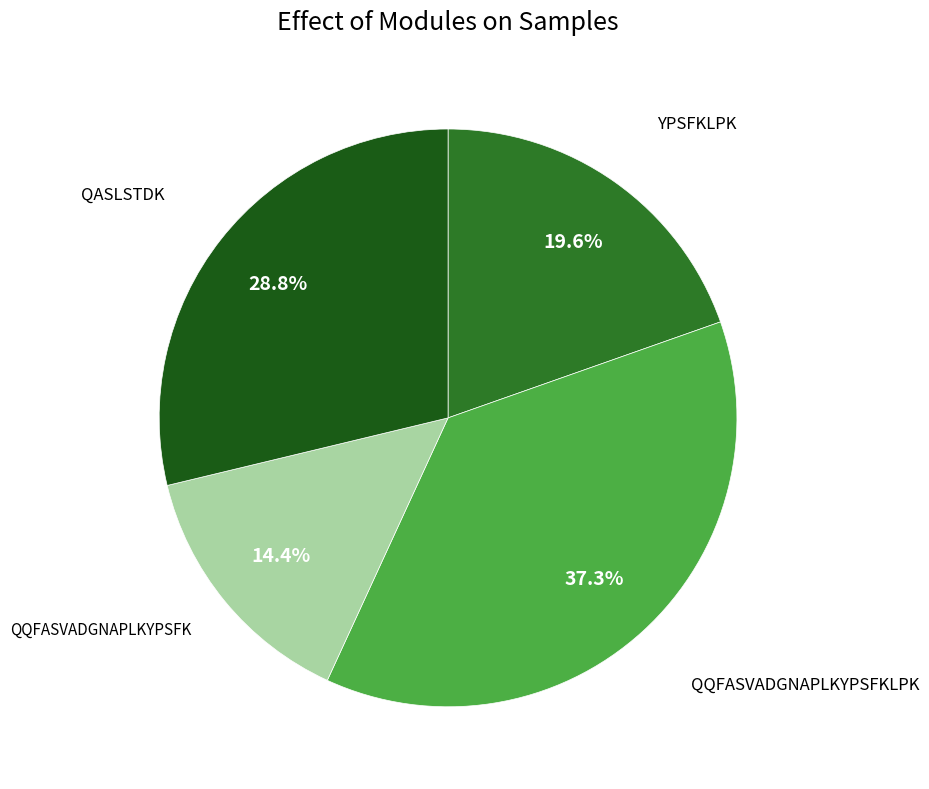

How many slices are in this pie chart?

4